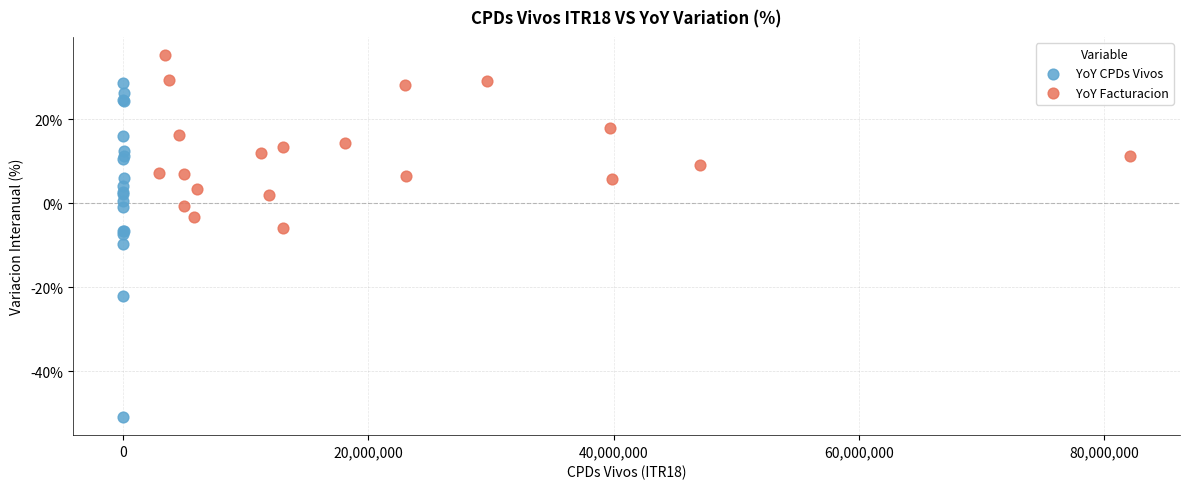

Which series has the largest Y range (max minus min)?

YoY CPDs Vivos